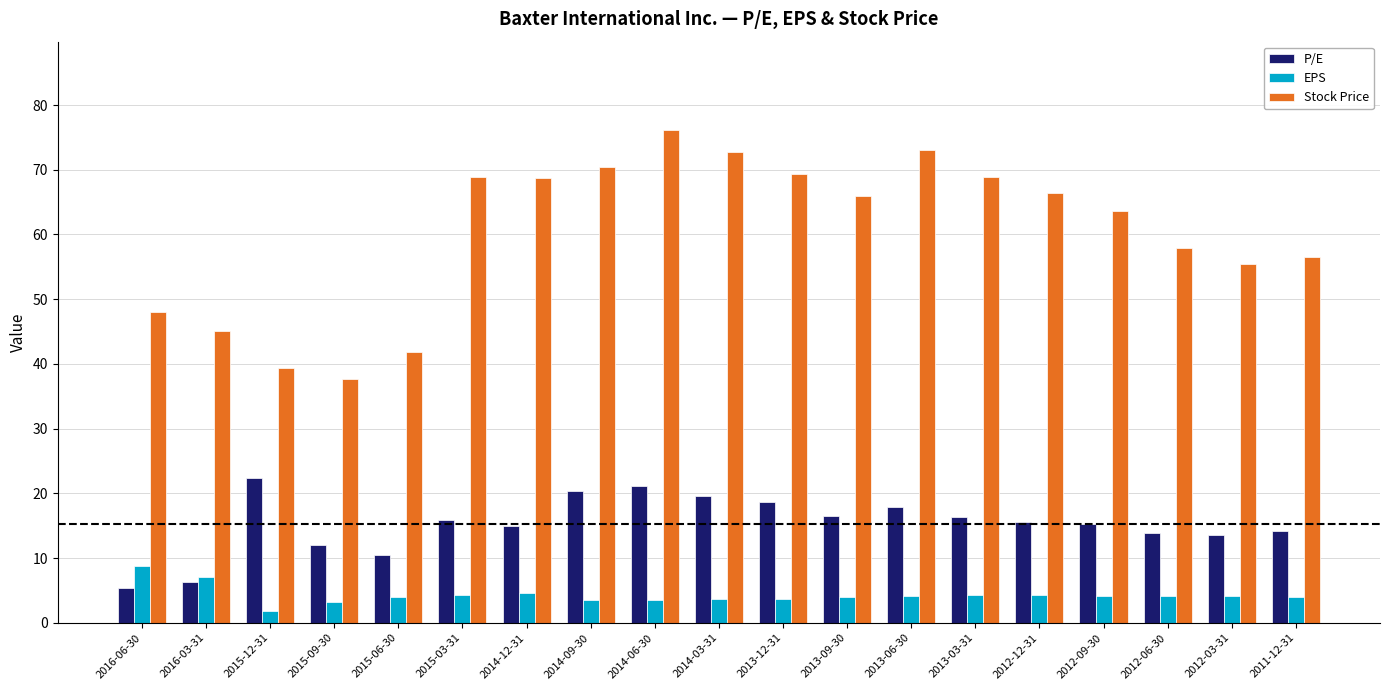

What is the spread (max minus min) of values at 2014-06-30?

72.5